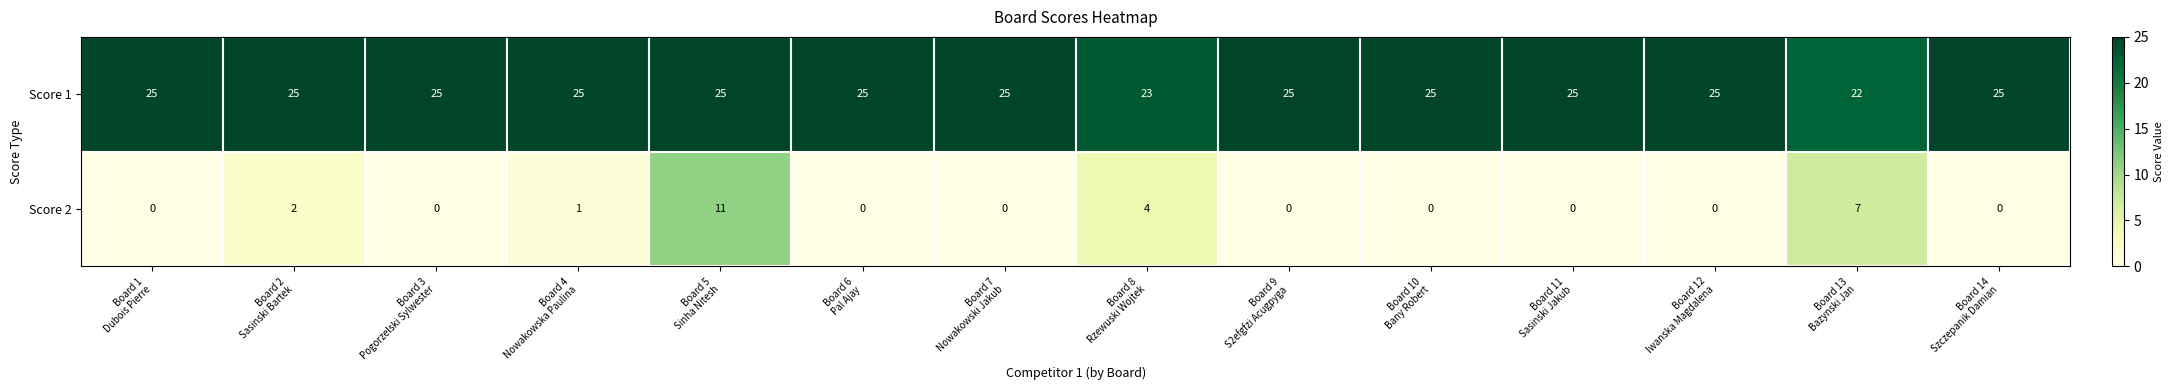

At which category is the sum across all series the highest?

Board 5
Sinha Nitesh